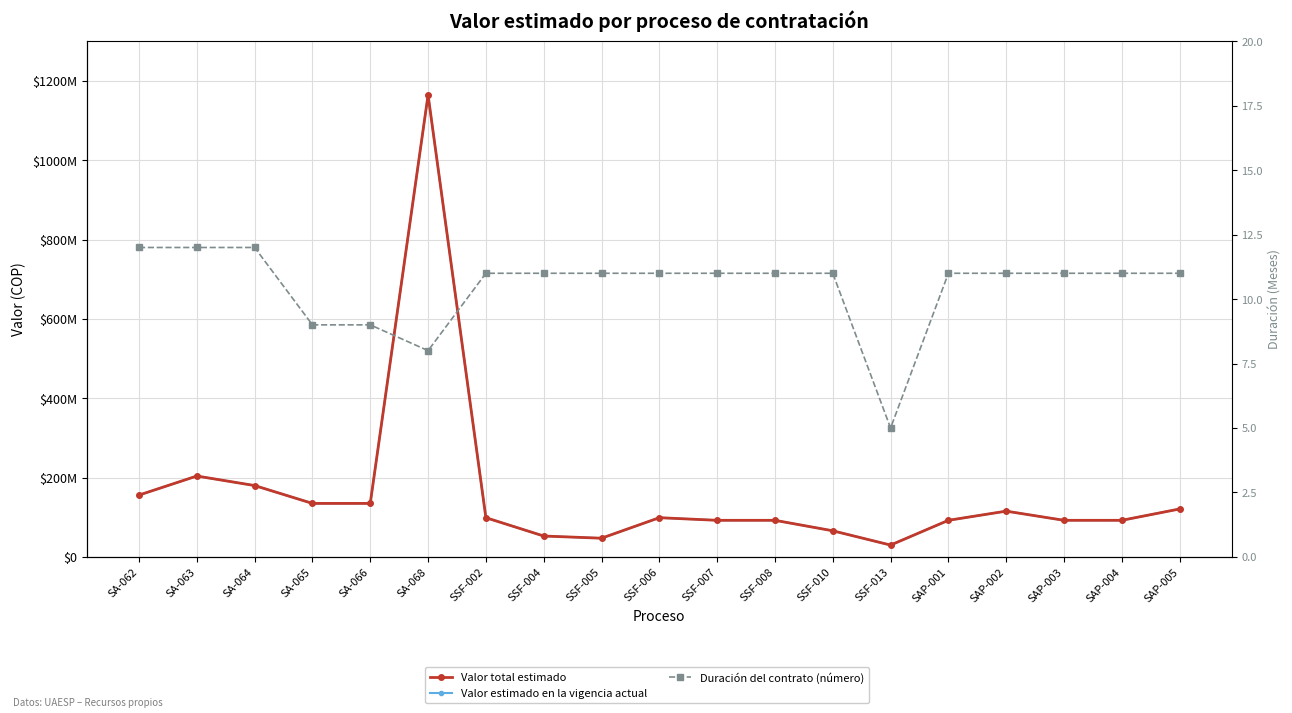

What is the smallest value displayed?

5